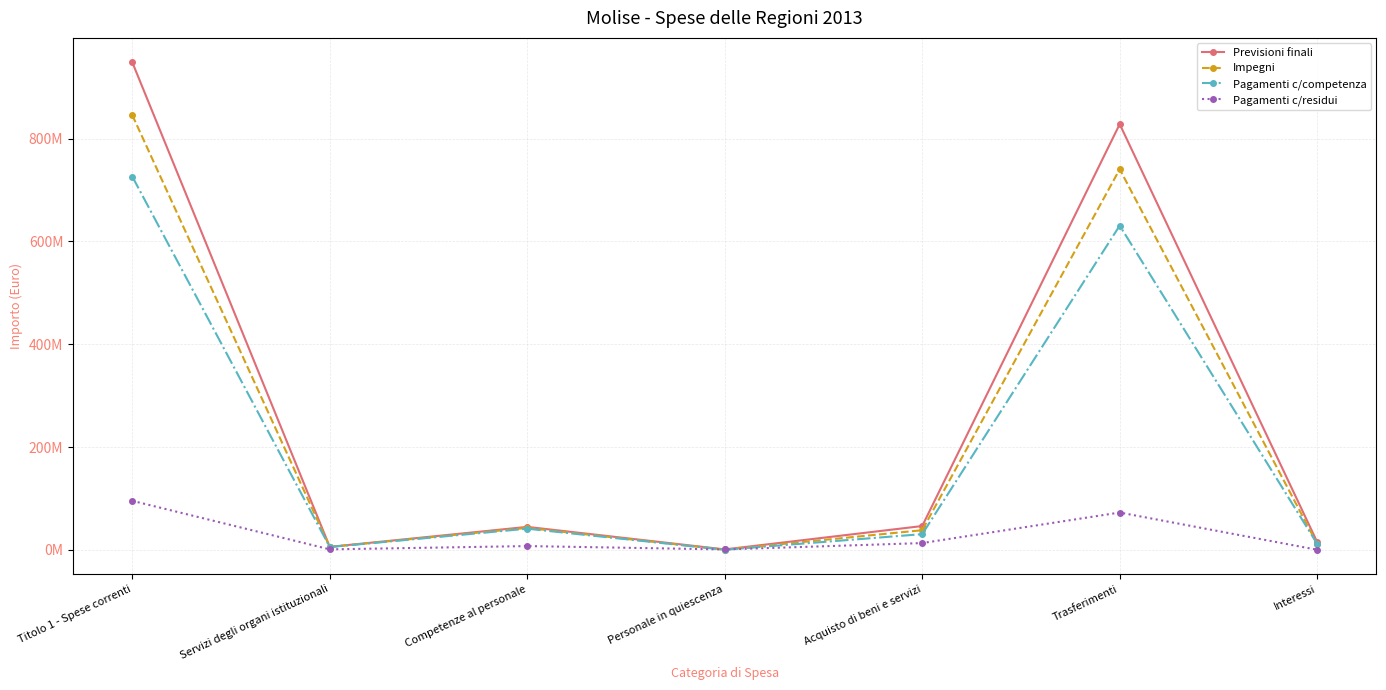

The Previsioni finali series shows 15069984 at Interessi. True or false?

True